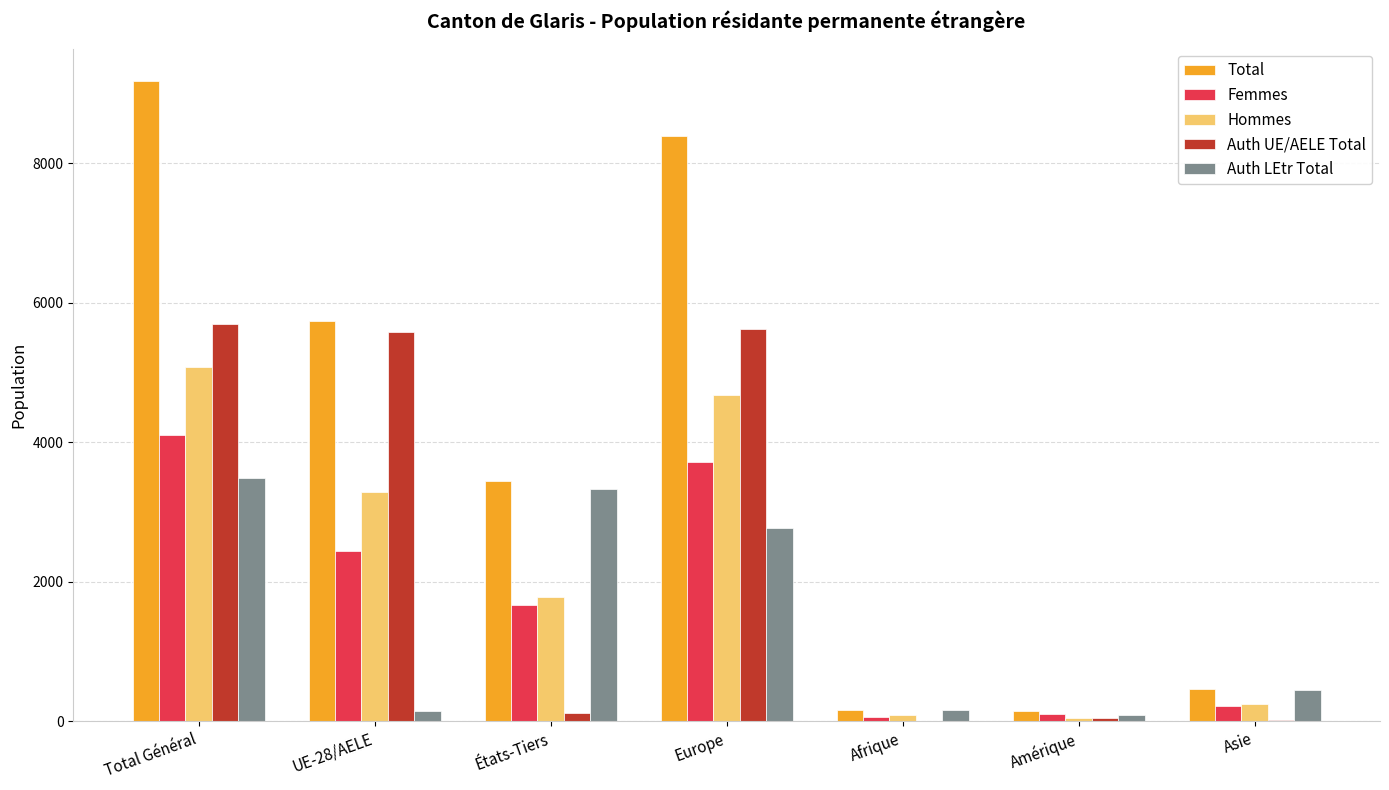

What is the greatest value displayed?

9184